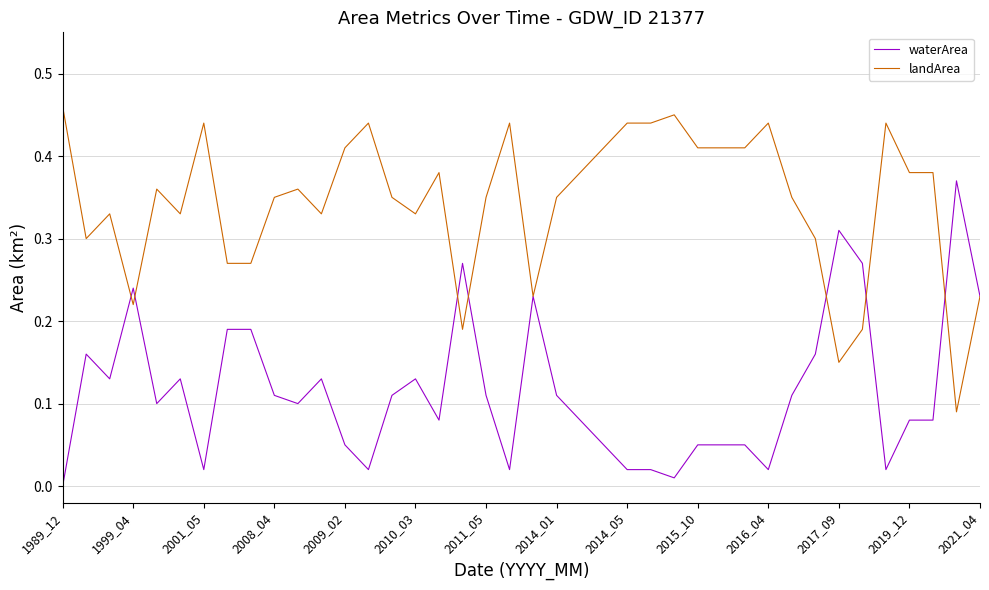

Which series has the largest total across all categories?

landArea